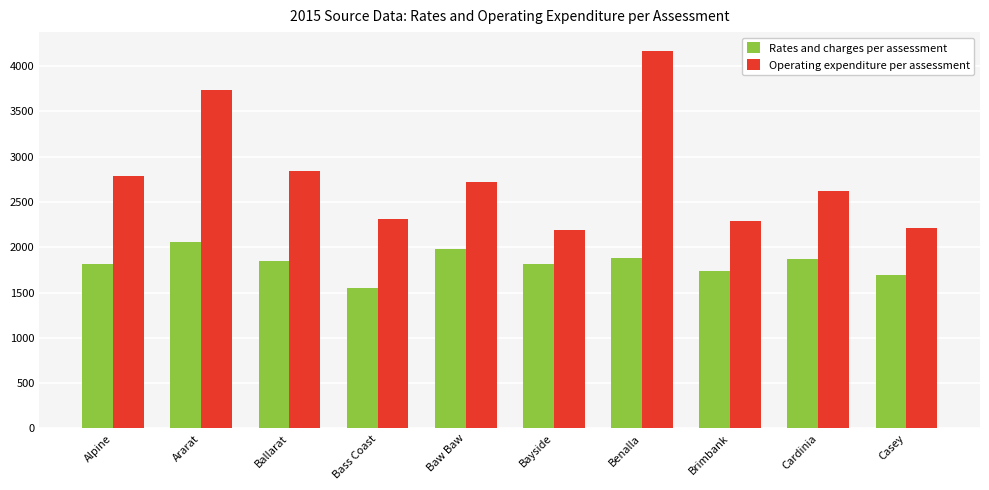

The Operating expenditure per assessment series shows 2782.1 at Alpine. True or false?

True